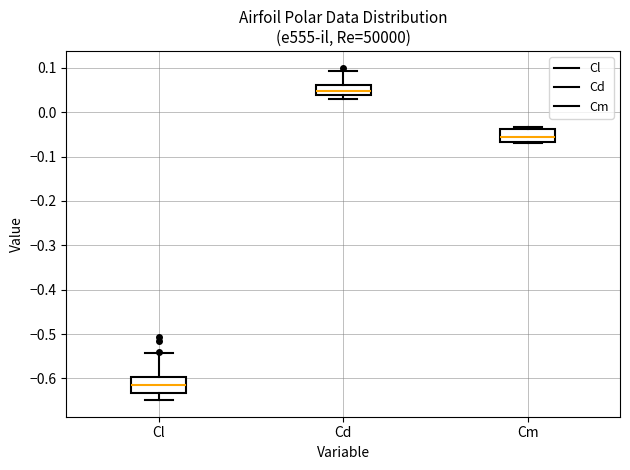

Reading left to right, read every box against the y-axis: the position of its median line, the range the box covers, and the ends of its whiskers. The values are not printed on the chart, so give them approximately, as read against the axis.

Cl: median -0.61, box -0.63 to -0.60, whiskers -0.65 to -0.54
Cd: median 0.05, box 0.04 to 0.06, whiskers 0.03 to 0.09
Cm: median -0.06, box -0.07 to -0.04, whiskers -0.07 (just below the box's lower edge) to -0.03